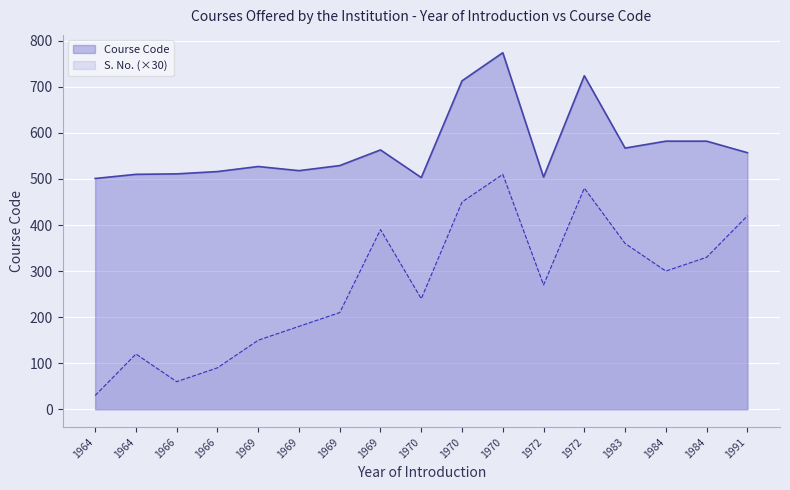

What is the sum of the S. No. values at 1969 and 1966?

8